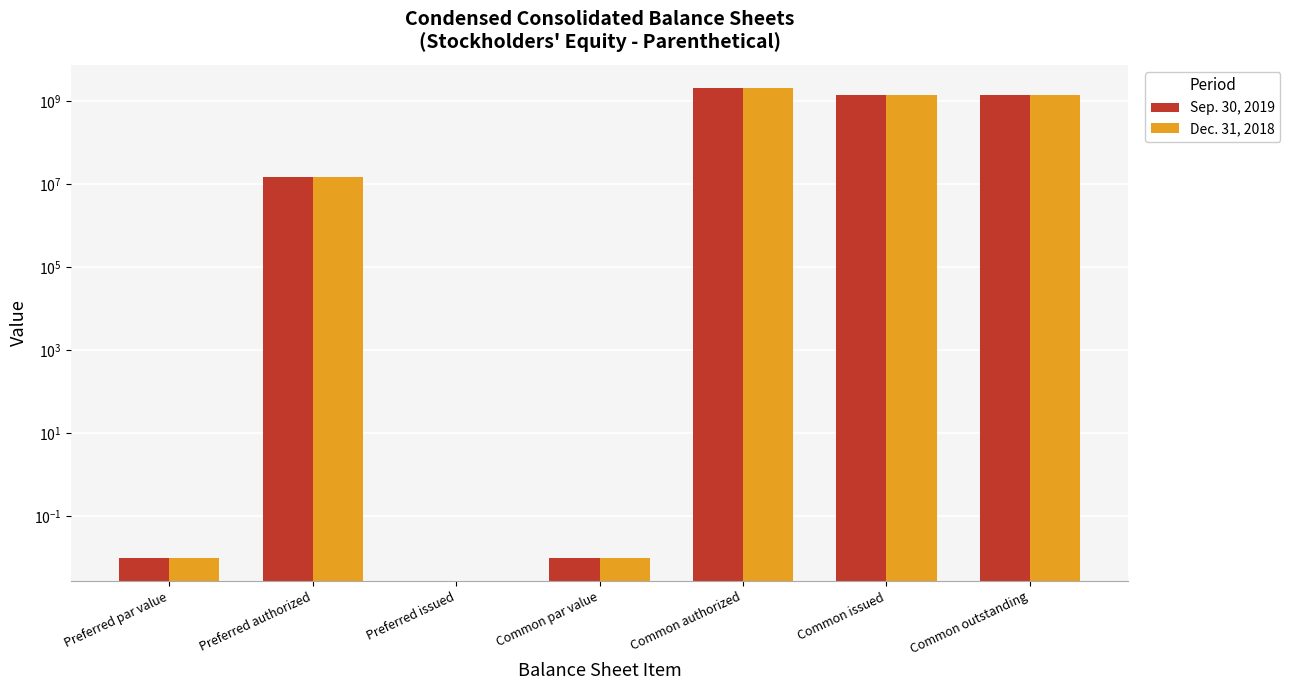

At which label is Dec. 31, 2018 closest to 1000000000?

Common issued